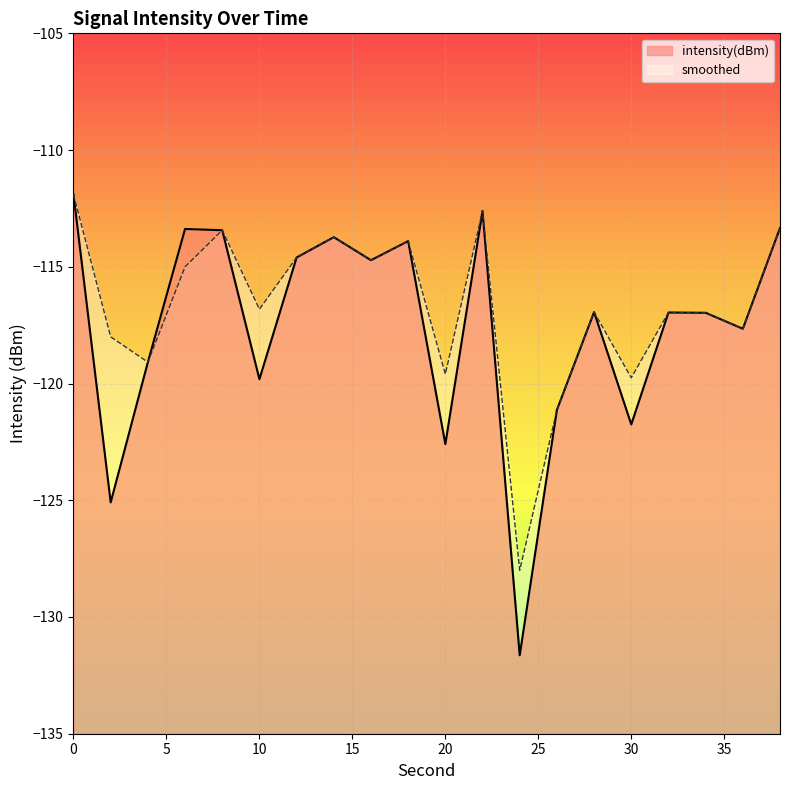

Does the chart display data point markers on the line(s)?

No